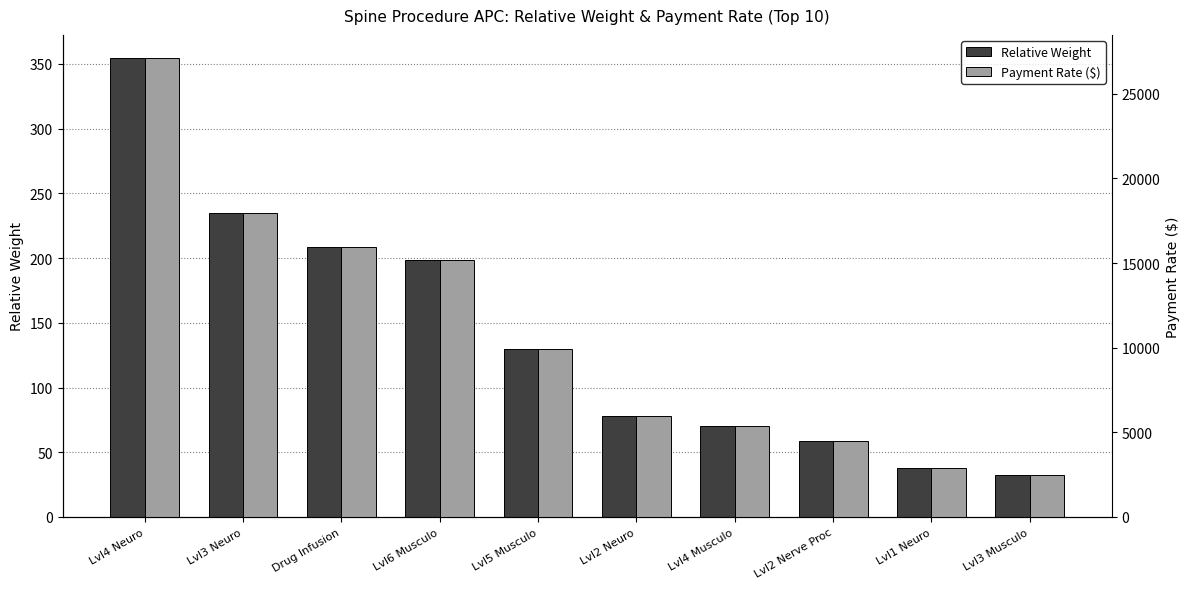

Which series has the widest spread of values?

Payment Rate ($)